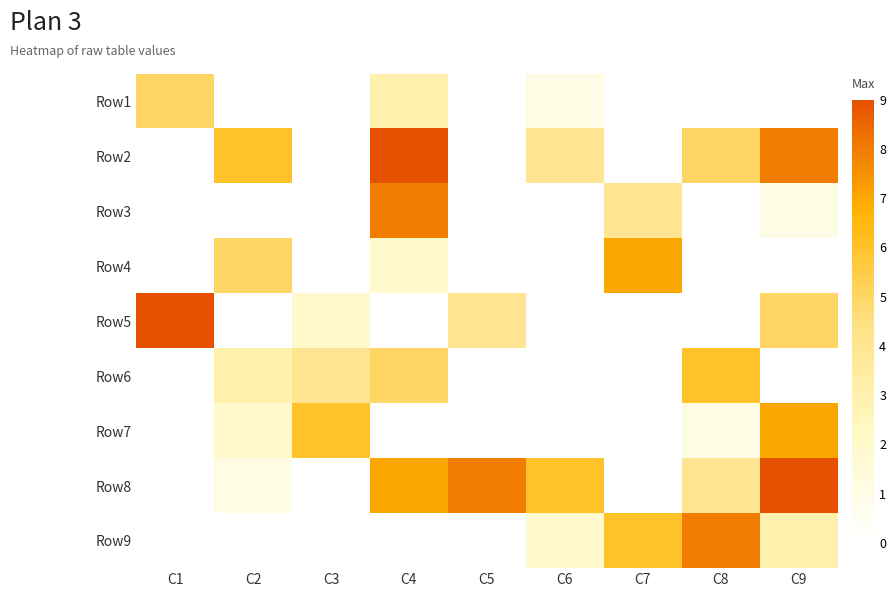

The value of Row3 at C7 is 0.9. True or false?

False